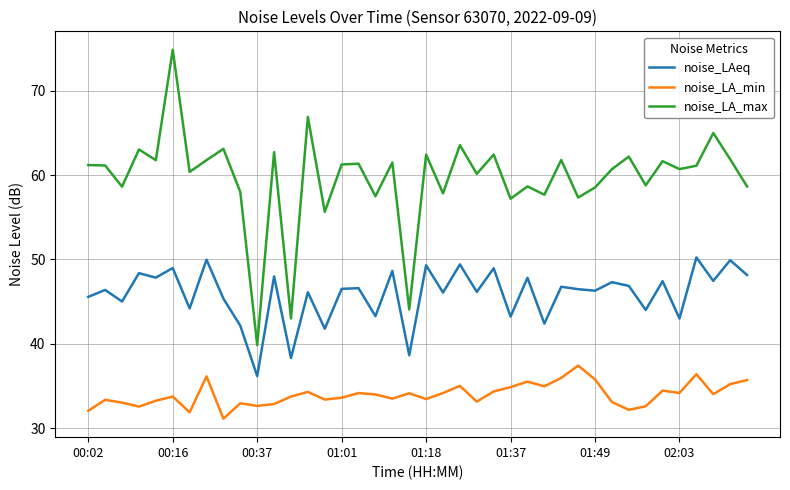

What is the average value of the noise_LAeq series?

45.9